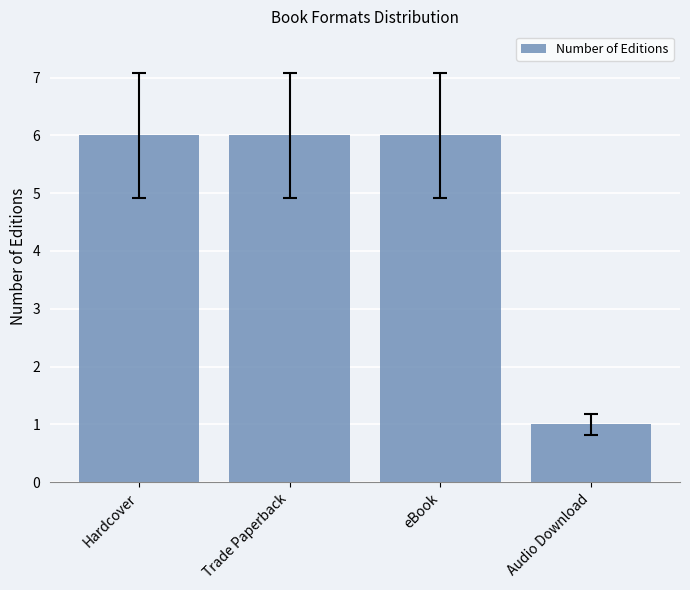

Count the number of data series in this chart.

1